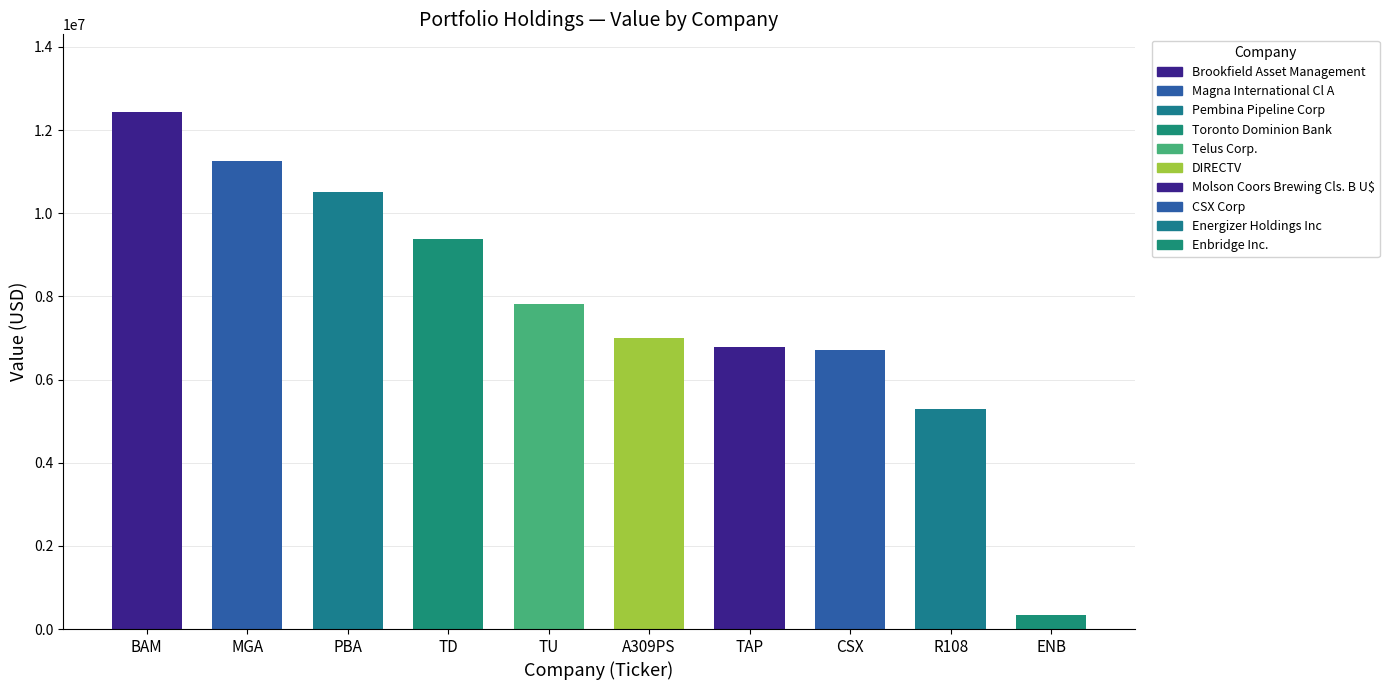

What position from the left is Molson Coors Brewing Cls. B U$?

7